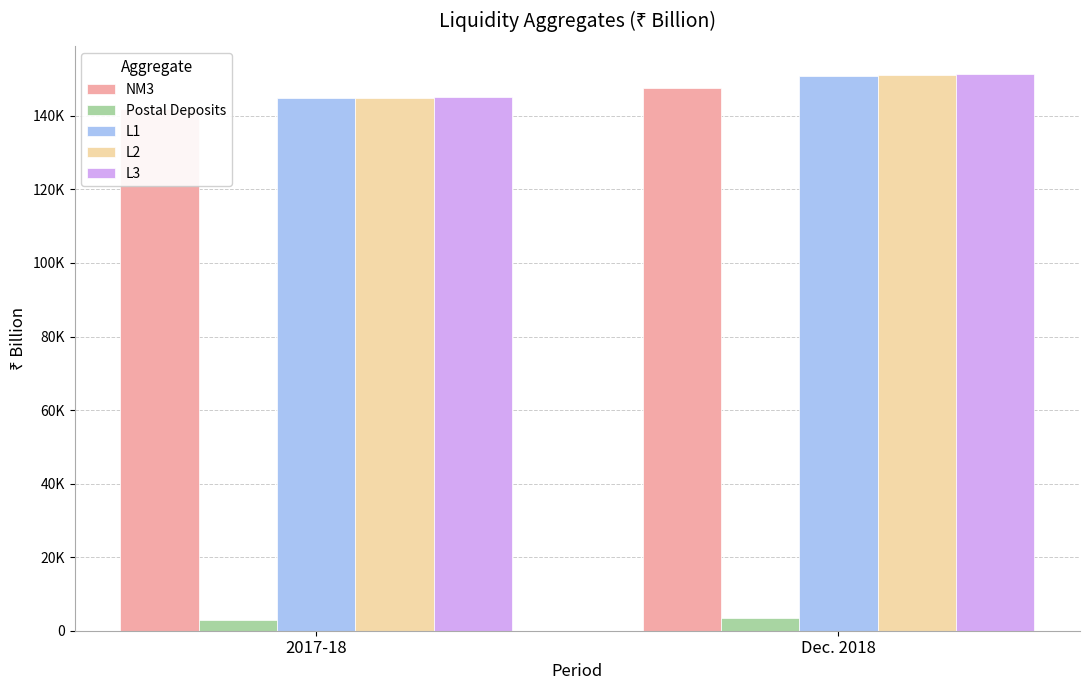

Reading right to left, what are all the values shown in this chart?

NM3: Dec. 2018=147582.8	2017-18=141816.7
Postal Deposits: Dec. 2018=3372.6	2017-18=3008.1
L1: Dec. 2018=150955.4	2017-18=144824.7
L2: Dec. 2018=150984.8	2017-18=144854.0
L3: Dec. 2018=151303.8	2017-18=145173.1